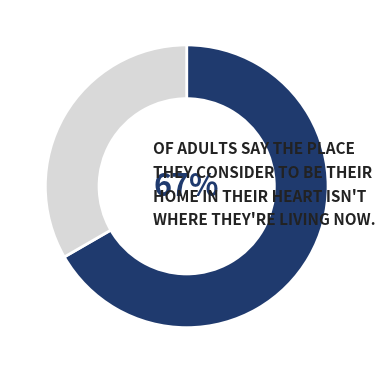

To the nearest percent, what is the average slice percentage?

50%